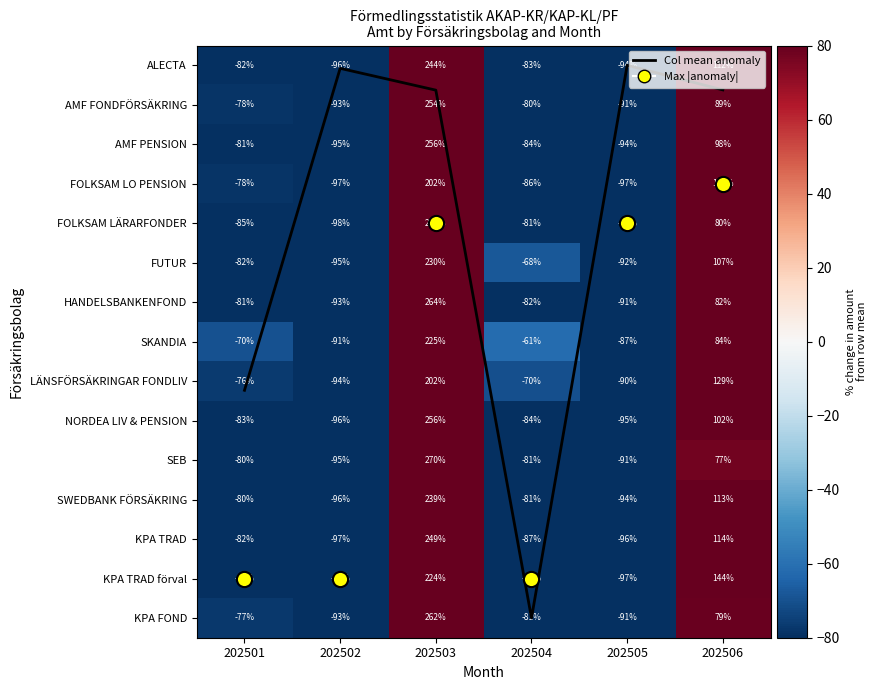

What is the sum of all Col mean anomaly values?

23.6